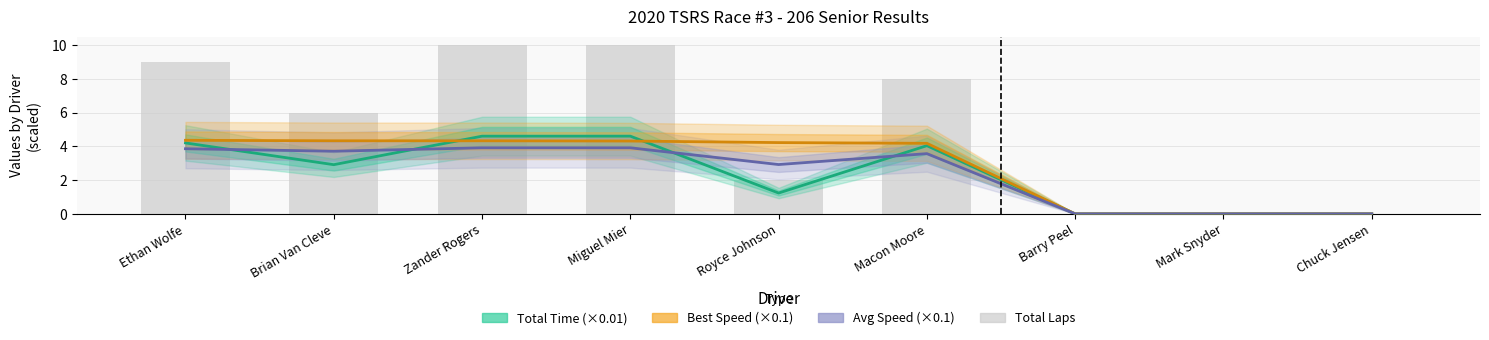

Which category has the highest value in the Best Speed (×0.1) series?

Ethan Wolfe